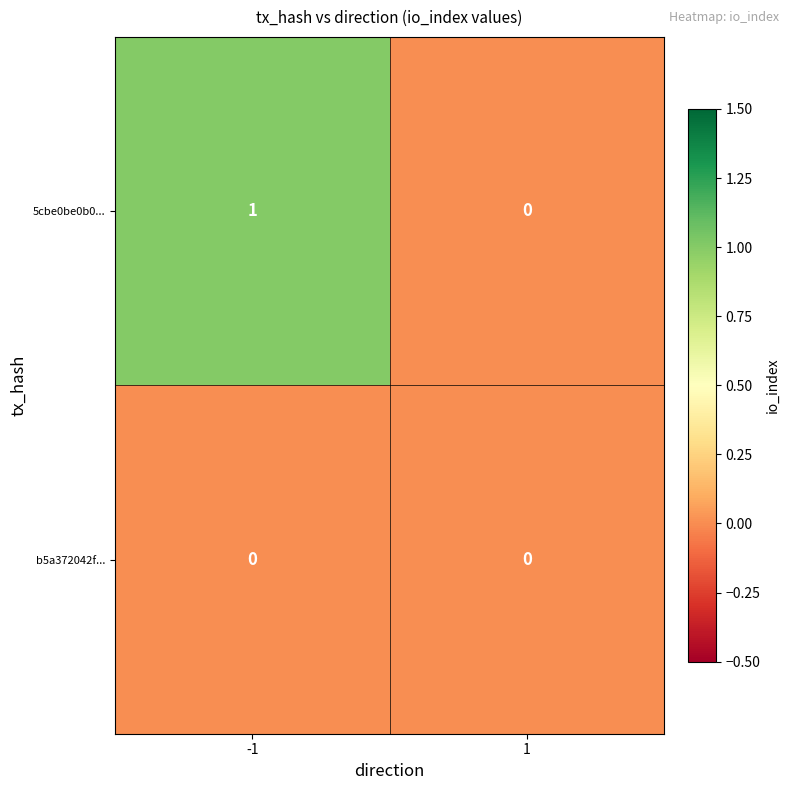

Which label corresponds to the largest value in the chart?

-1